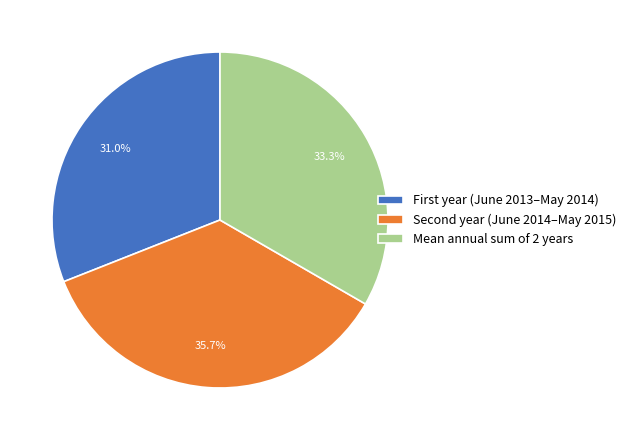

What percentage is NOT represented by Mean annual sum of 2 years?

66.7%